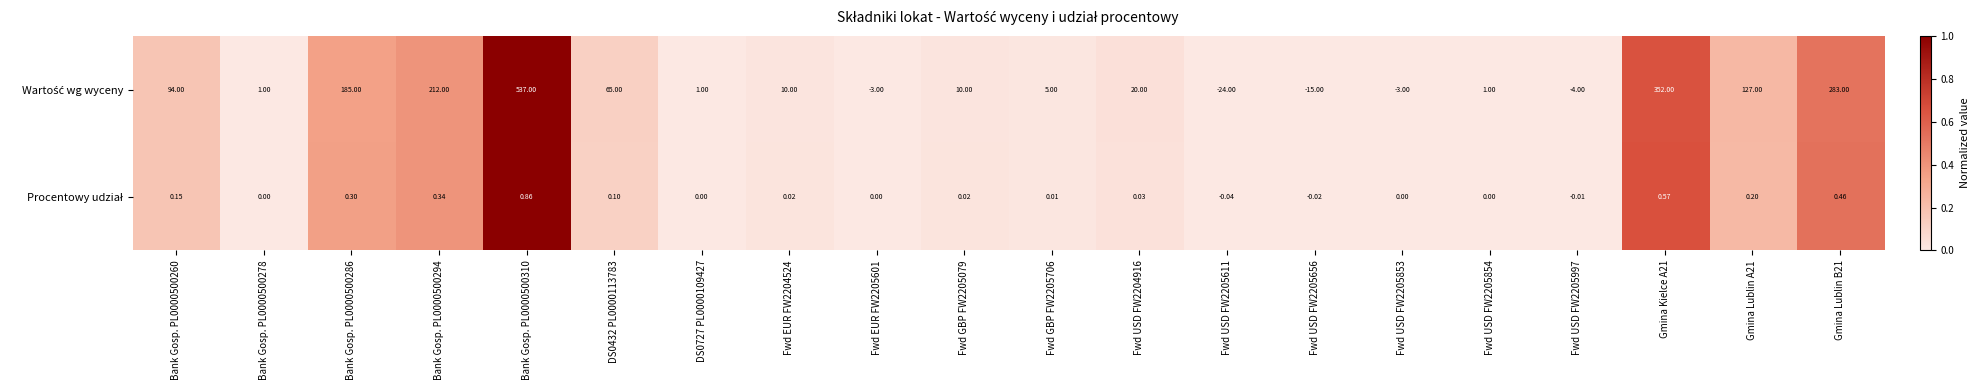

How many series are shown in this chart?

2